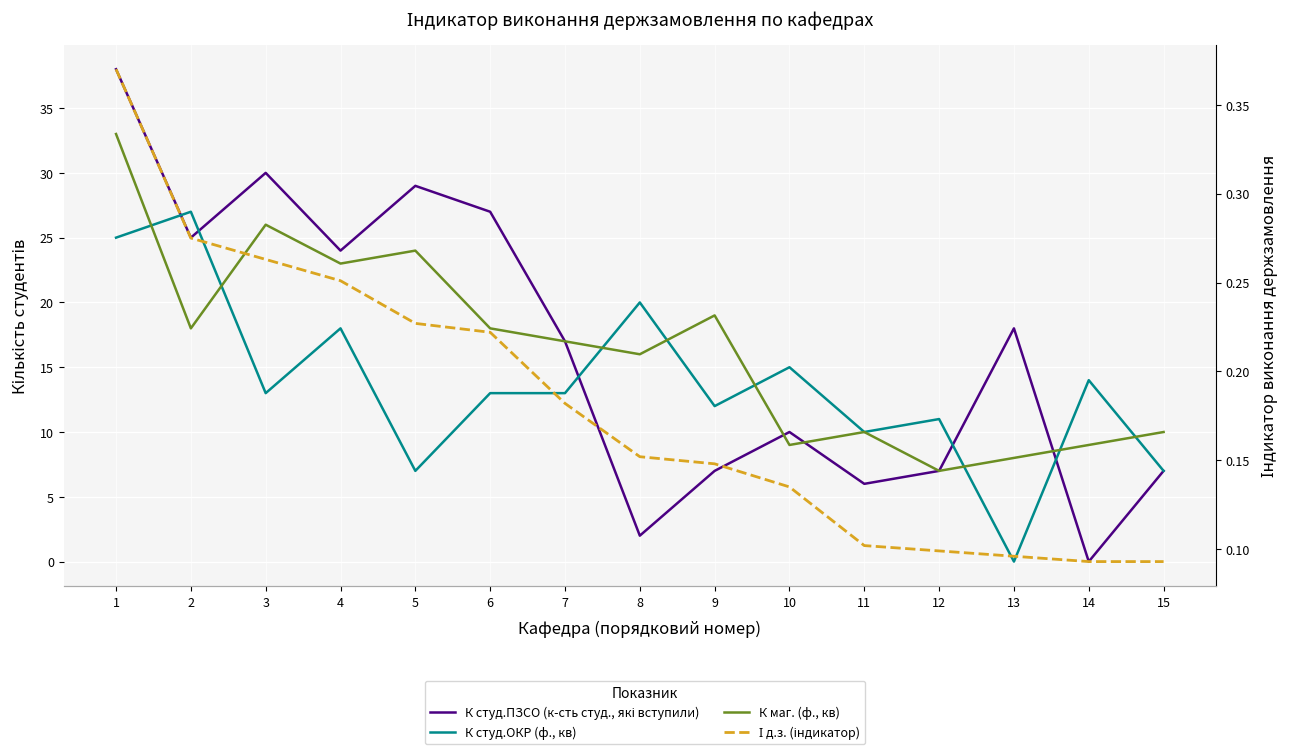

At which label is К студ.ПЗСО (к-сть студ., які вступили) closest to 19?

13